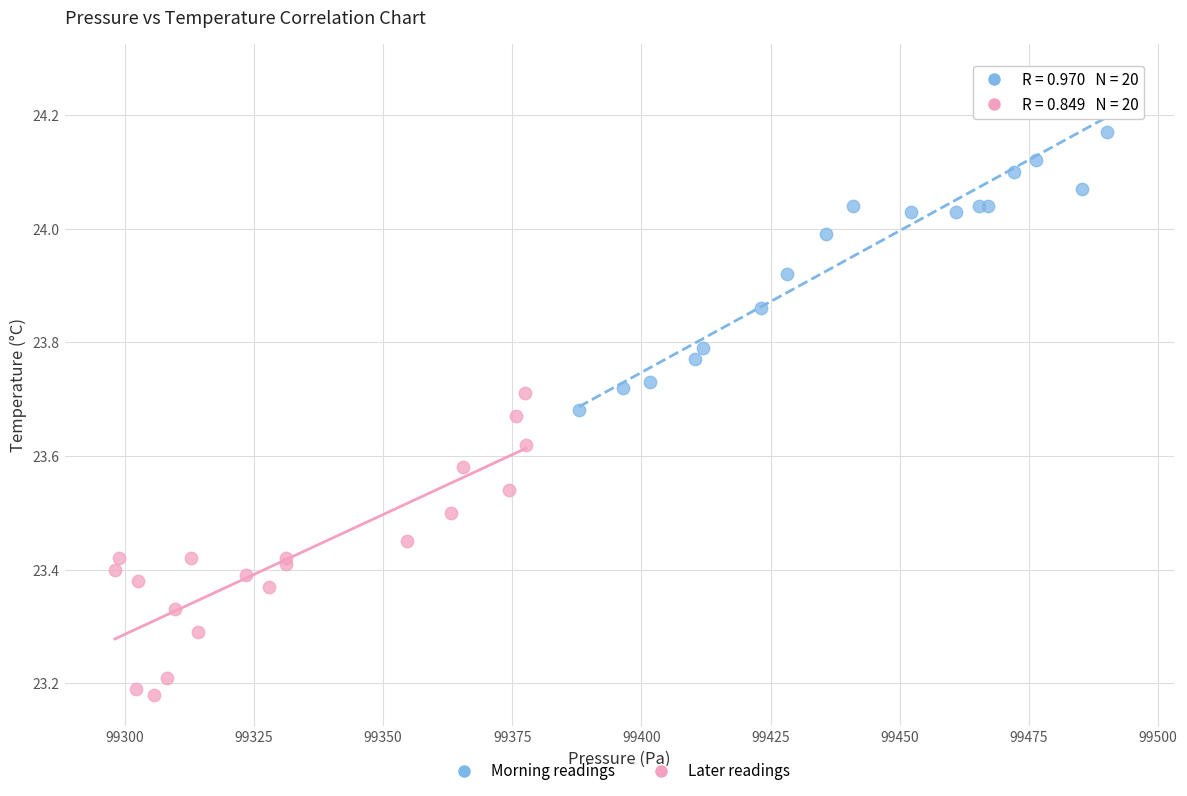

Which series contains the highest Y value?

Morning readings